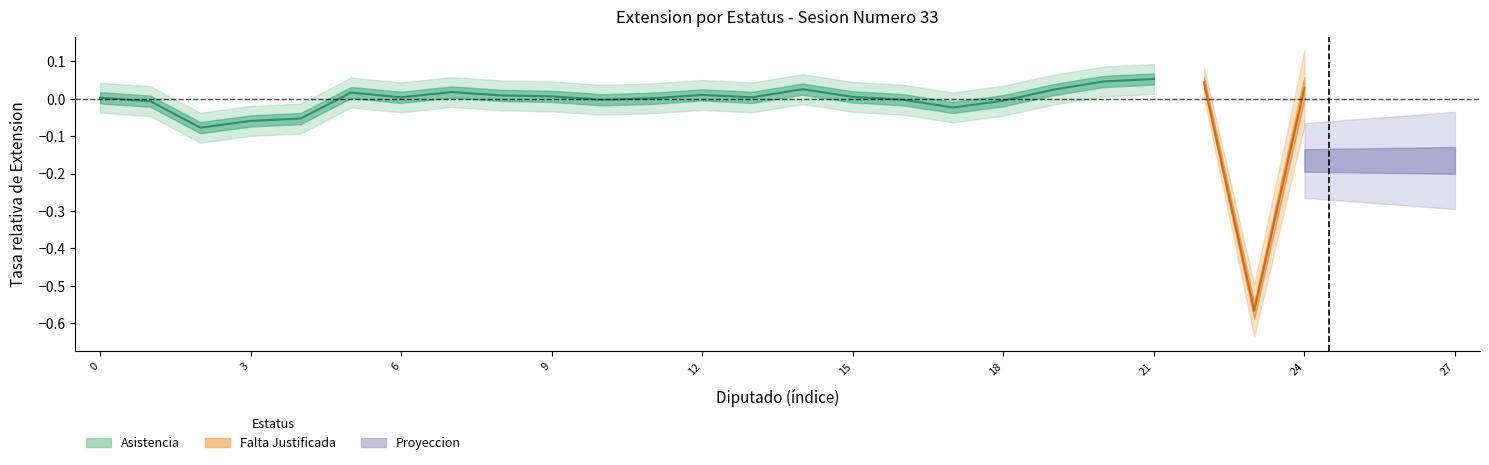

Is it true that the value at 0 is 0.0?

True